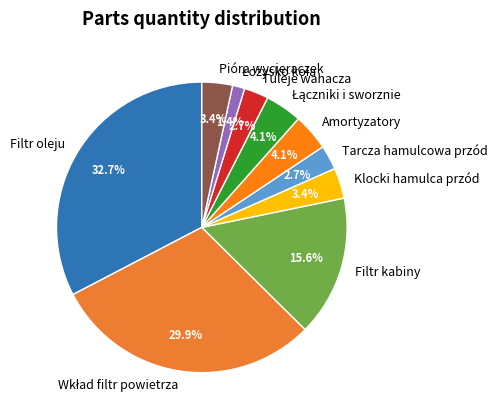

How much of the chart is everything except Tuleje wahacza?

97.3%